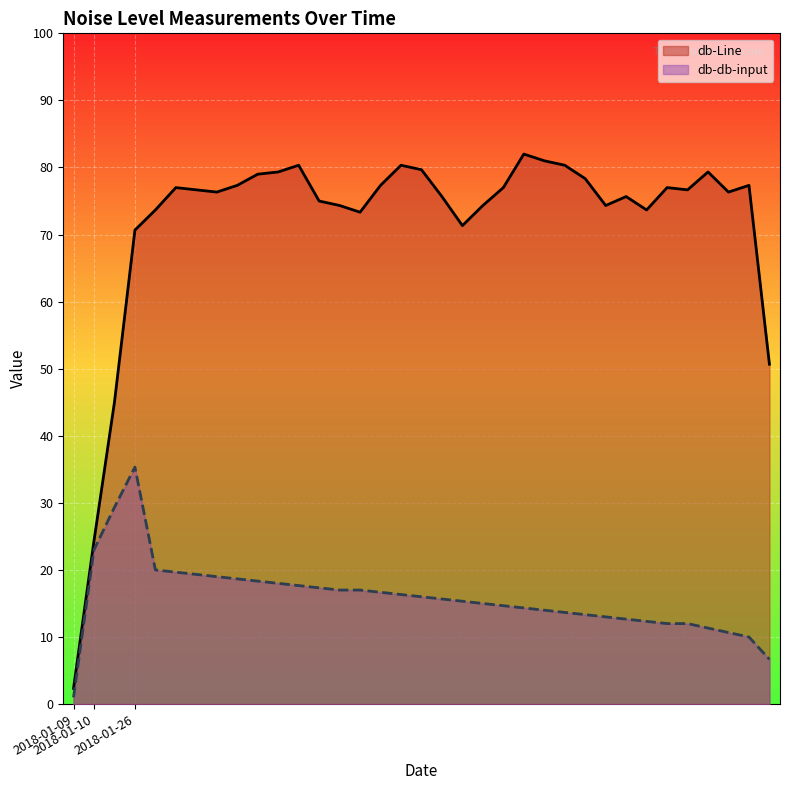

List the series in order of their peak value, highest first.

db-Line, db-db-input